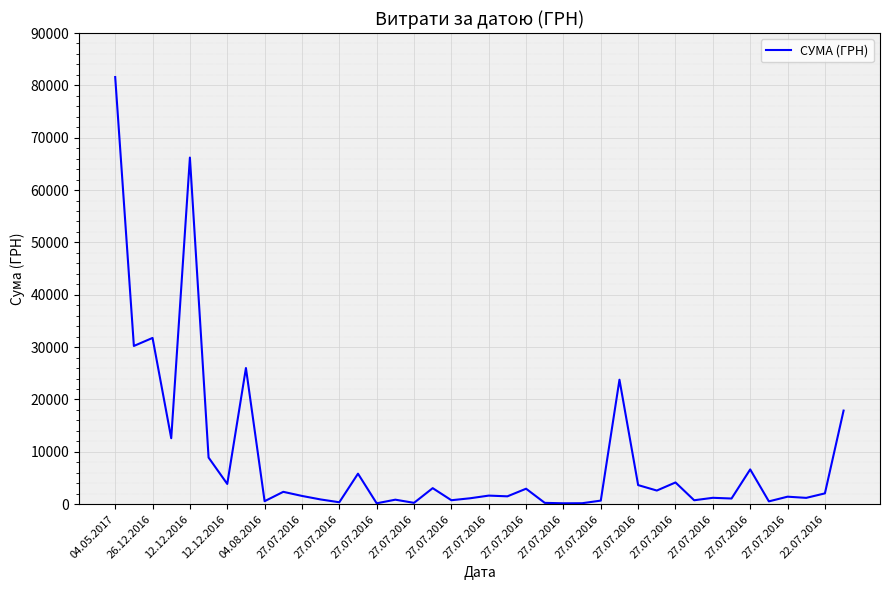

What is the difference between the maximum and second lowest values?

81427.2